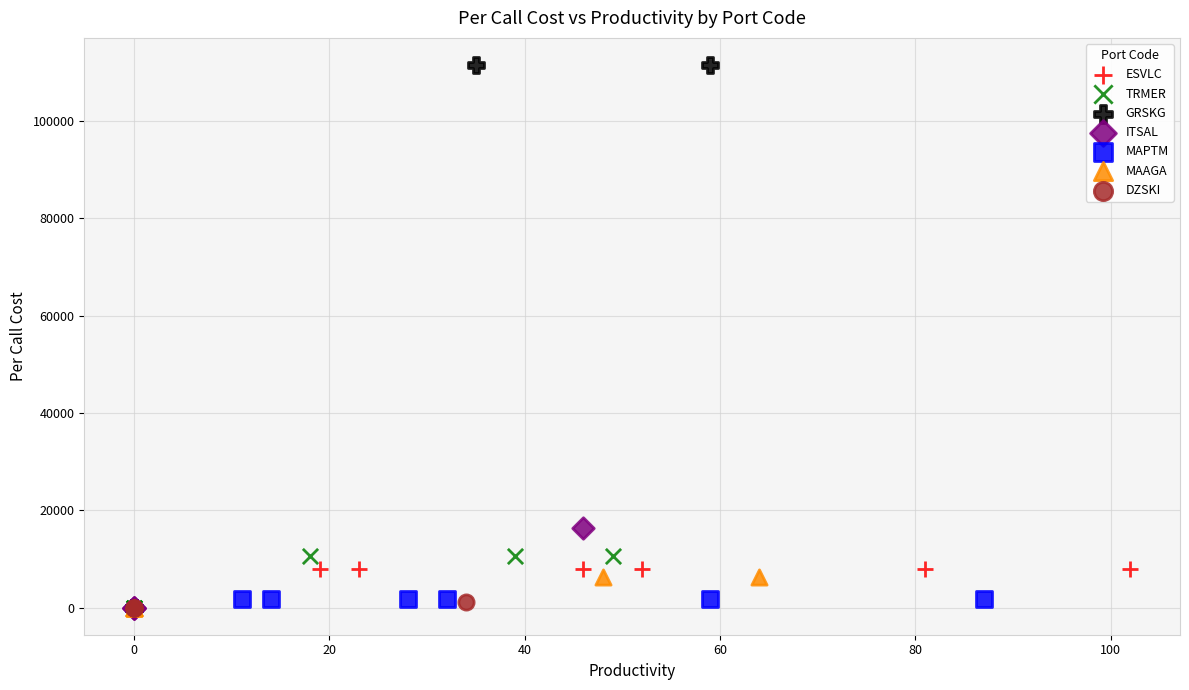

Which series contains the highest Y value?

GRSKG